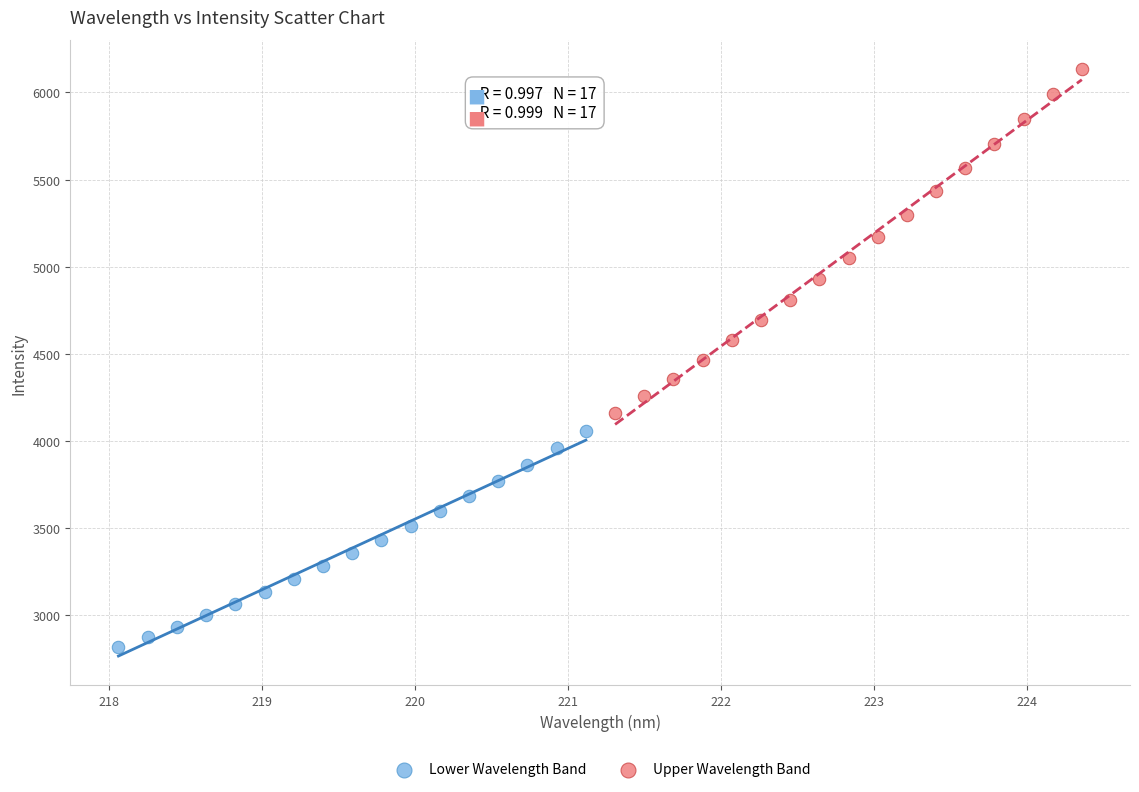

Which series contains the lowest Y value?

Lower Wavelength Band